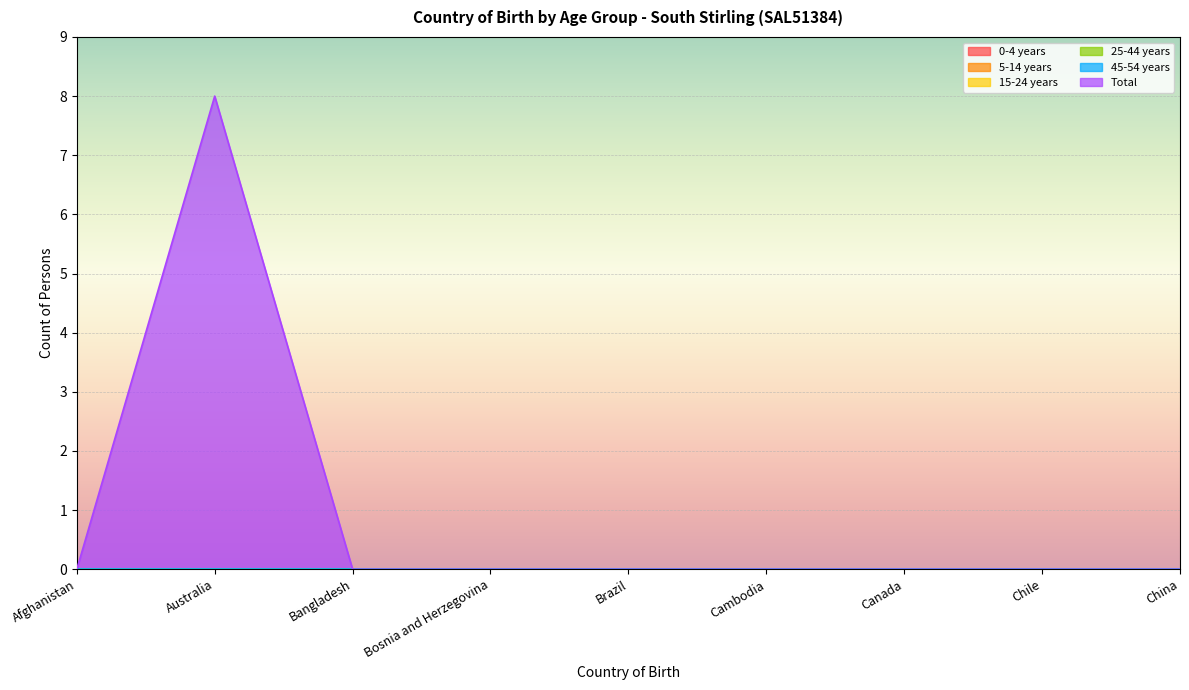

True or false: 5-14 years and 0-4 years intersect in this chart.

False